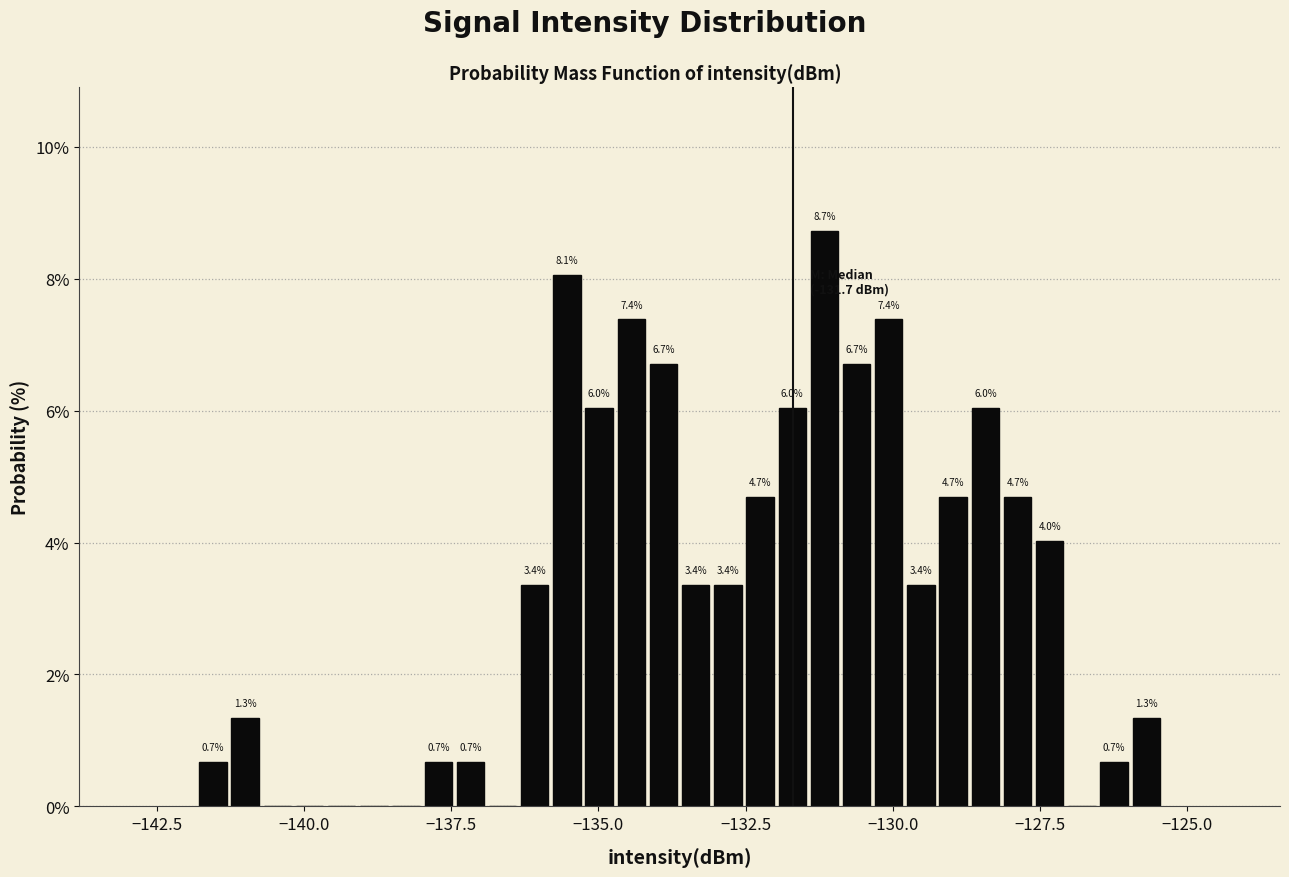

Read against the x-axis, roughly where is the centre of the tallest bar?

-131.0